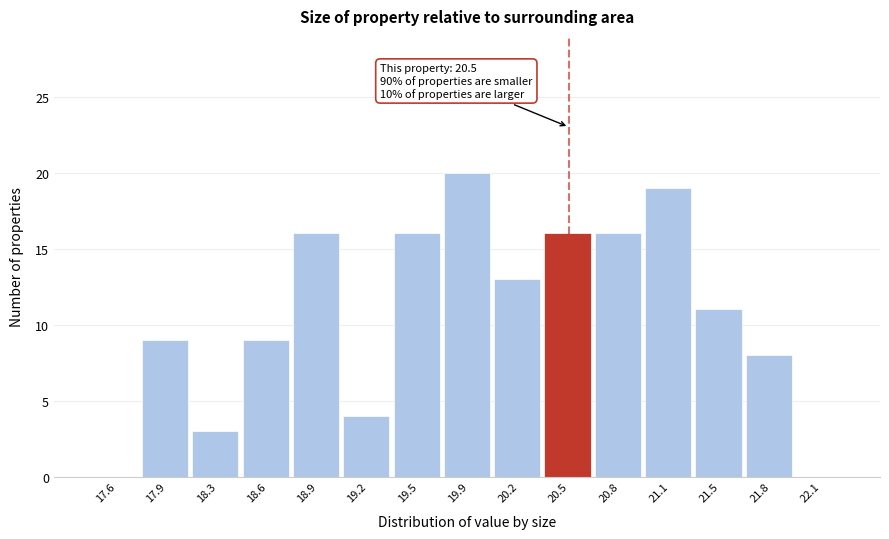

Which range on the x-axis has the tallest bar?

19.70 to 20.05